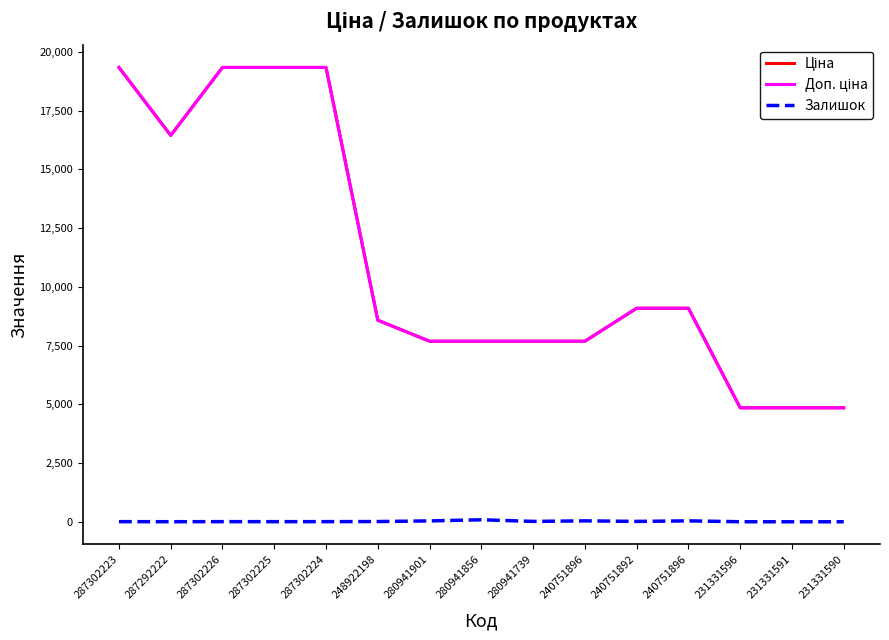

Rank the series by their maximum value, from lowest to highest.

Залишок, Ціна, Доп. ціна